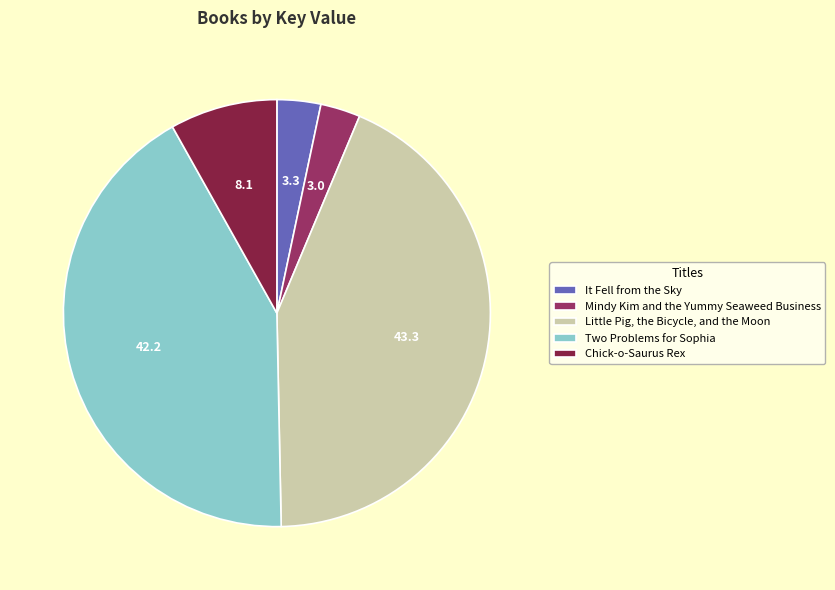

Rank the categories by value from highest to lowest.

Little Pig, the Bicycle, and the Moon, Two Problems for Sophia, Chick-o-Saurus Rex, It Fell from the Sky, Mindy Kim and the Yummy Seaweed Business